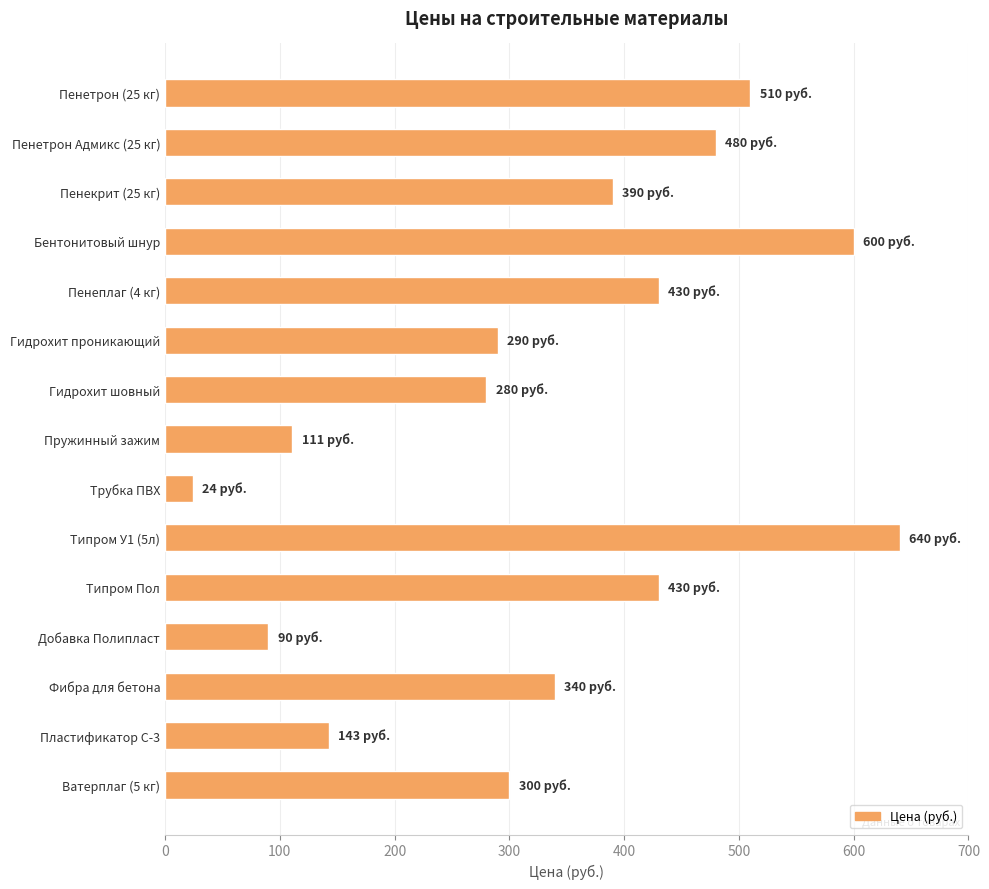

Does the chart contain stacked bars?

No